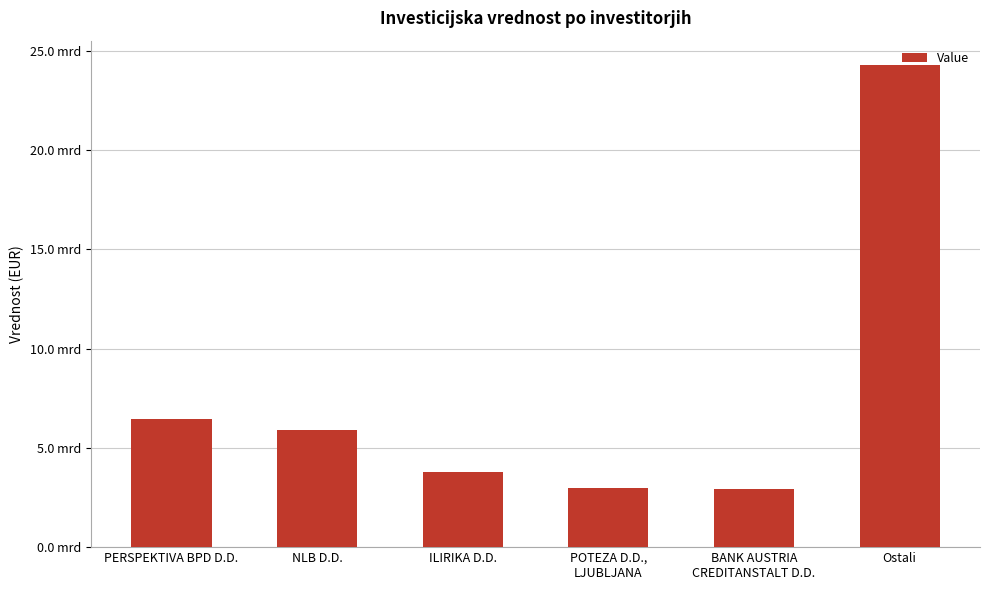

How many bars are there in total?

6